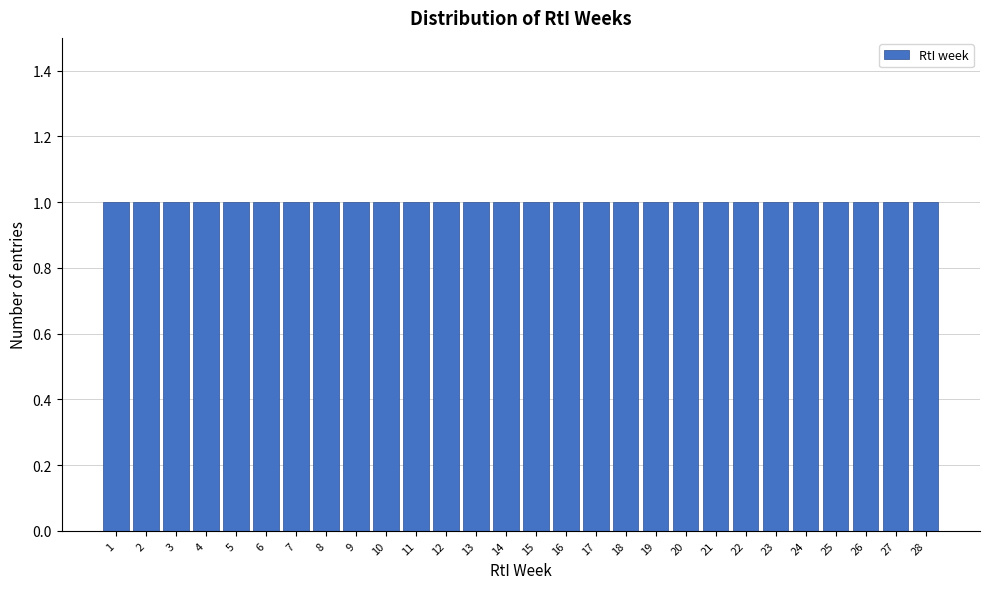

Reading left to right, transcribe this chart: for each bar, give the range it covers on the x-axis and its height. The values are not printed on the chart, so give them approximately, as read against the axis.

0.5 to 1.5: 1
1.5 to 2.5: 1
2.5 to 3.5: 1
3.5 to 4.5: 1
4.5 to 5.5: 1
5.5 to 6.5: 1
6.5 to 7.5: 1
7.5 to 8.5: 1
8.5 to 9.5: 1
9.5 to 10.5: 1
10.5 to 11.5: 1
11.5 to 12.5: 1
12.5 to 13.5: 1
13.5 to 14.5: 1
14.5 to 15.5: 1
15.5 to 16.5: 1
16.5 to 17.5: 1
17.5 to 18.5: 1
18.5 to 19.5: 1
19.5 to 20.5: 1
20.5 to 21.5: 1
21.5 to 22.5: 1
22.5 to 23.5: 1
23.5 to 24.5: 1
24.5 to 25.5: 1
25.5 to 26.5: 1
26.5 to 27.5: 1
27.5 to 28.5: 1